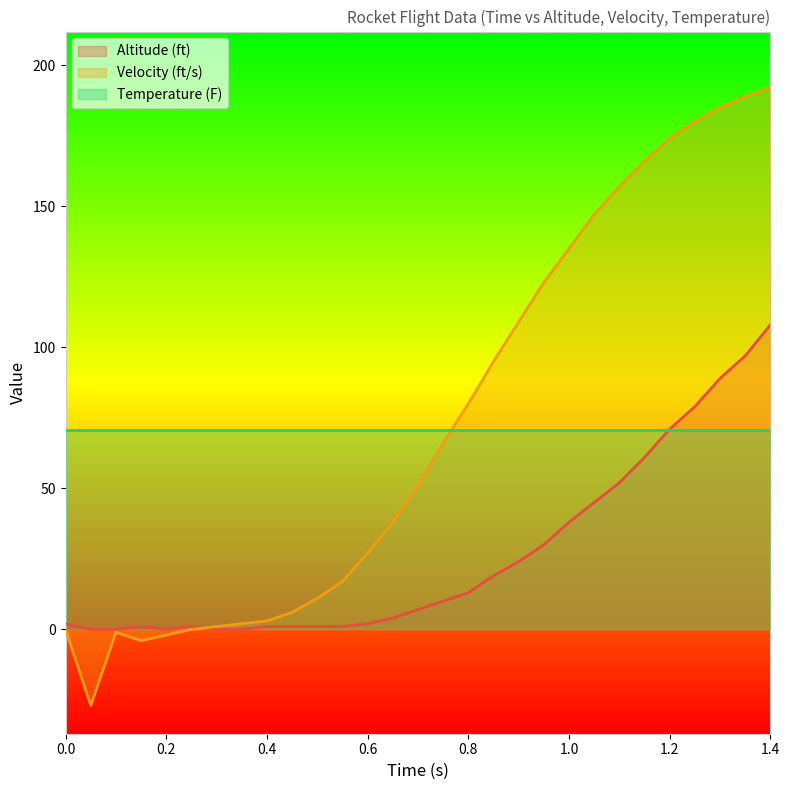

At which category does the chart reach its peak across all series?

1.4